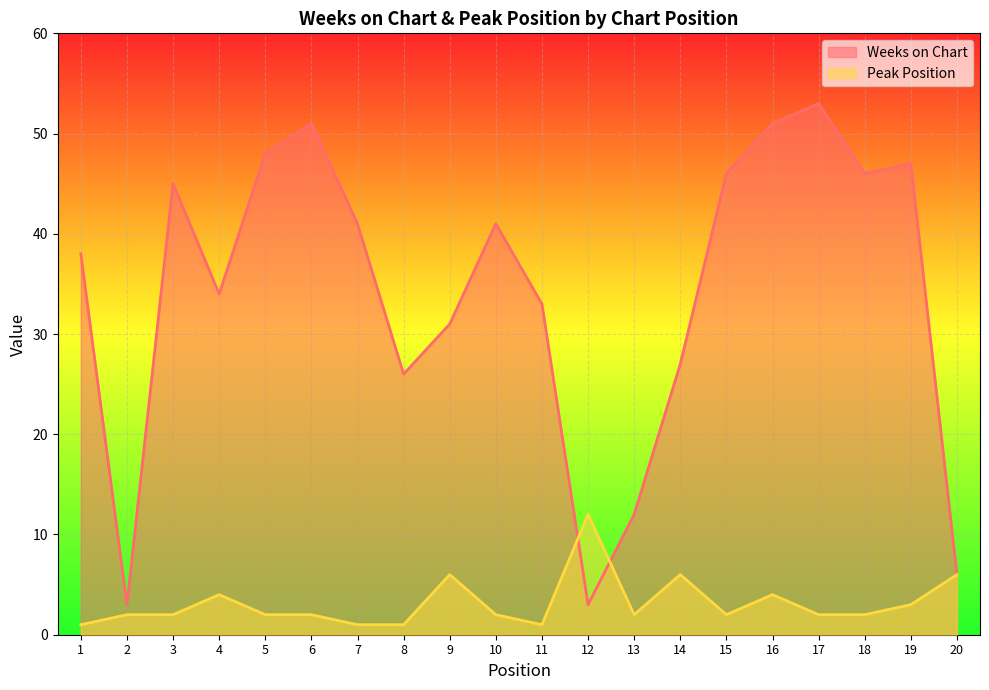

The value of Weeks on Chart at 19 is 74. True or false?

False